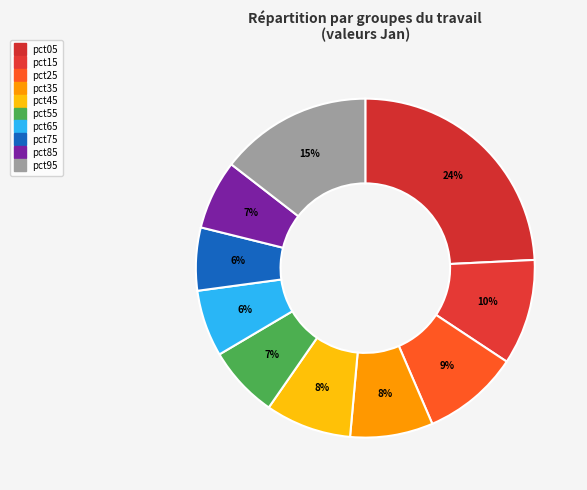

How many slices are in this pie chart?

10